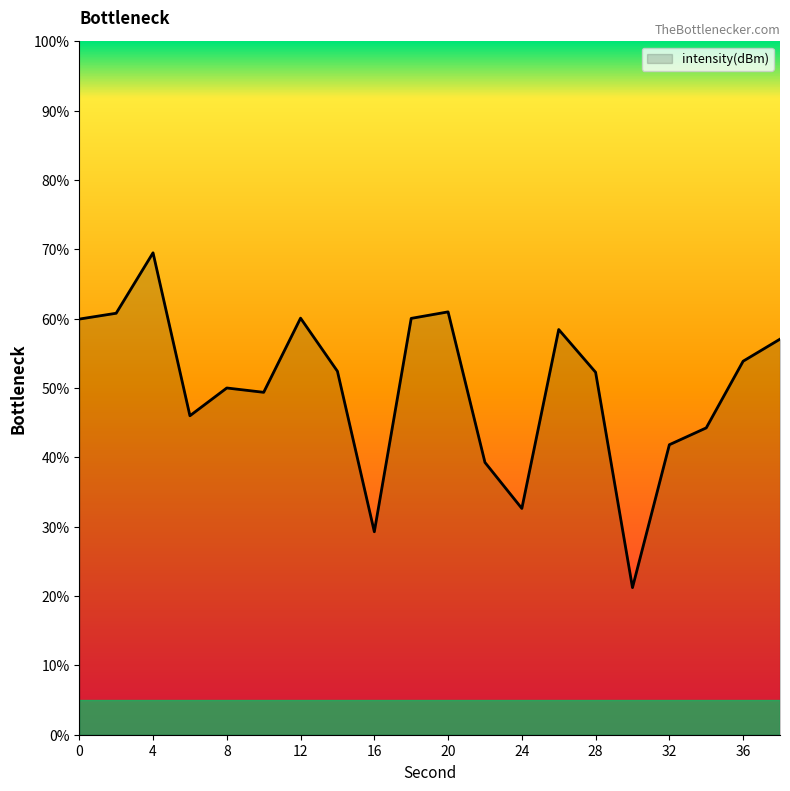

What is the difference between the maximum and minimum values?

48.3